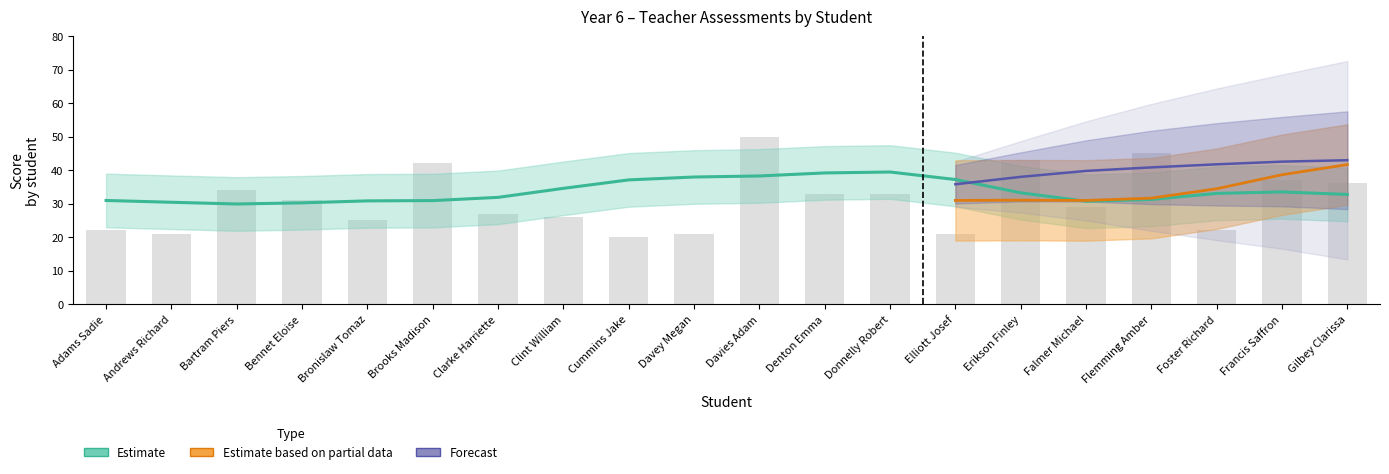

What position from the left is Gilbey Clarissa?

20